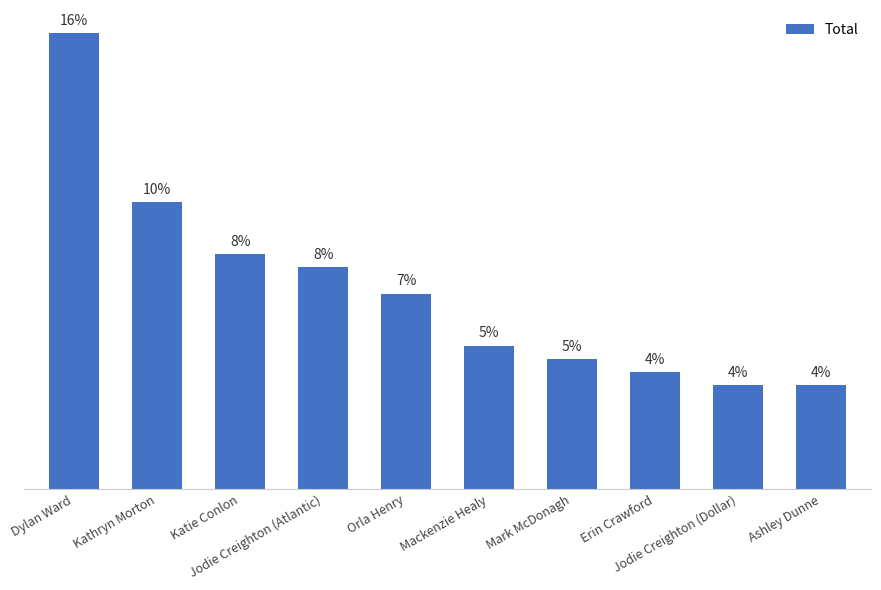

Does the chart contain any negative values?

No